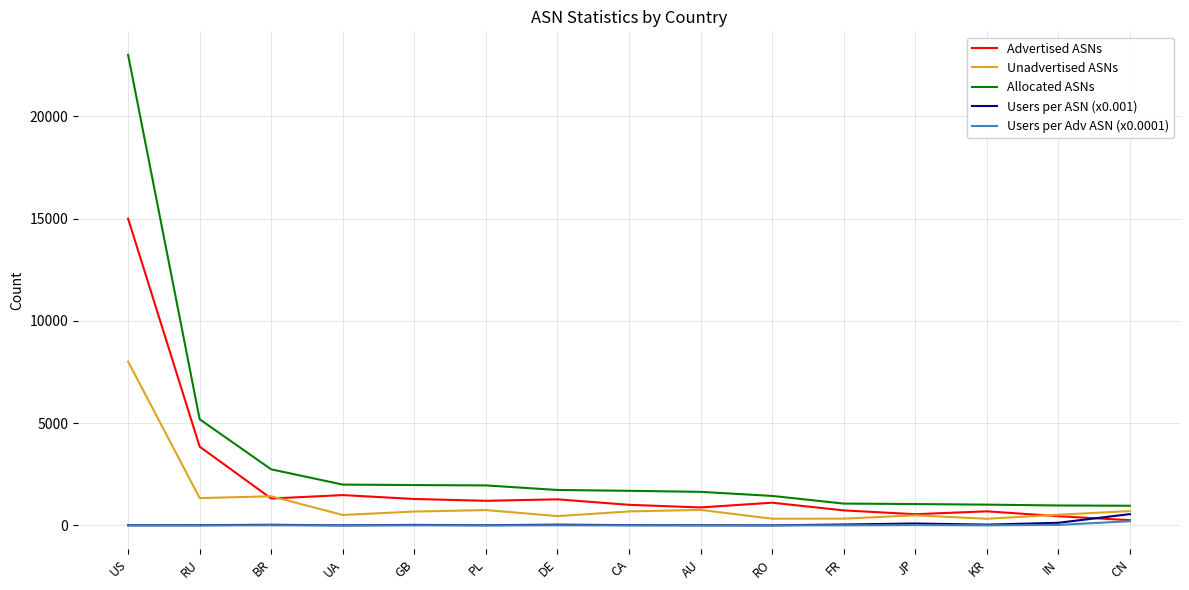

How many lines are shown in the chart?

5